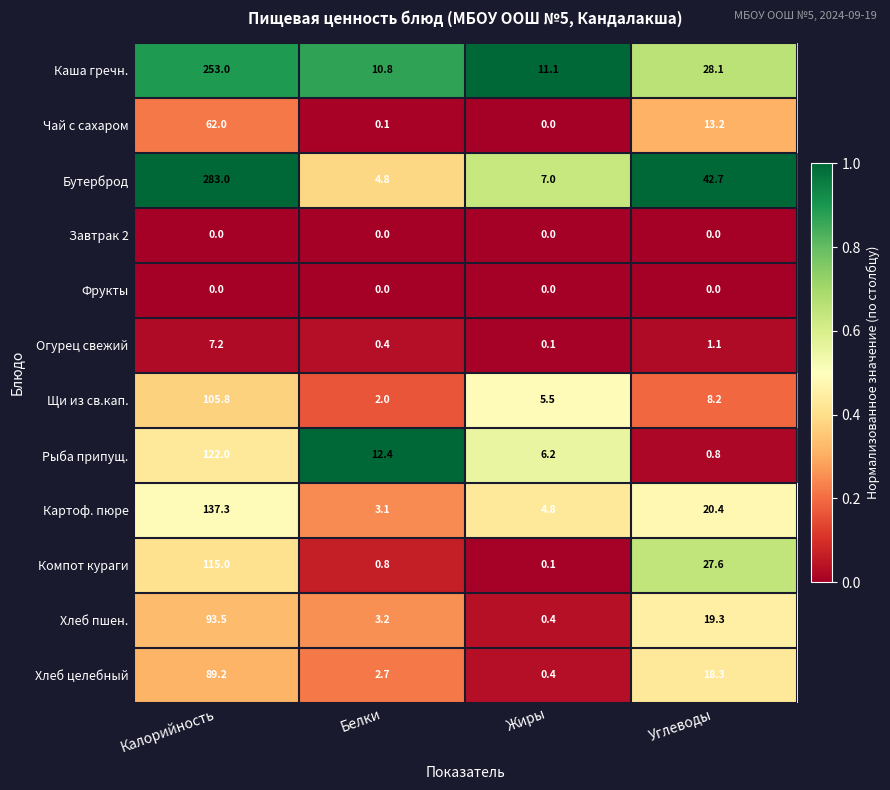

What is the difference between the second highest and minimum values in the Огурец свежий series?

1.0